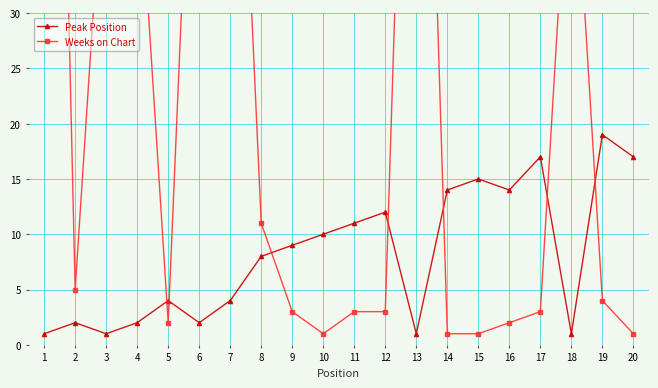

What is the sum of all Peak Position values?

164